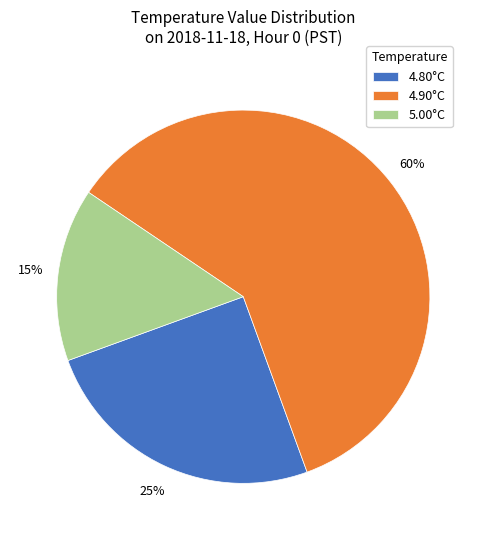

Rank the categories by value from highest to lowest.

4.90°C, 4.80°C, 5.00°C